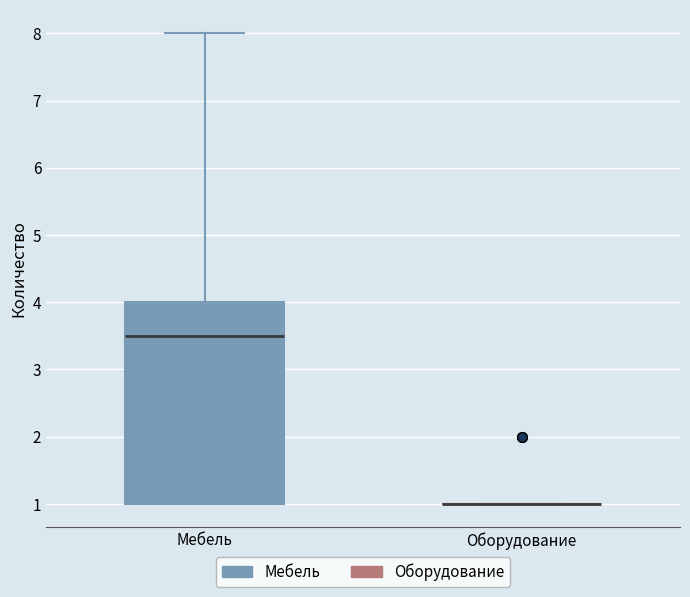

Reading left to right, transcribe this box plot: for each box, give where its median line is, the range the box spans, and where its two whiskers end, as read against the y-axis. The values are not printed on the chart, so give them approximately, as read against the axis.

Мебель: median 3.5, box 1.0 to 4.0, whiskers 1.0 to 8.0
Оборудование: box collapsed to a line at 1.0, whiskers 1.0 to 1.0